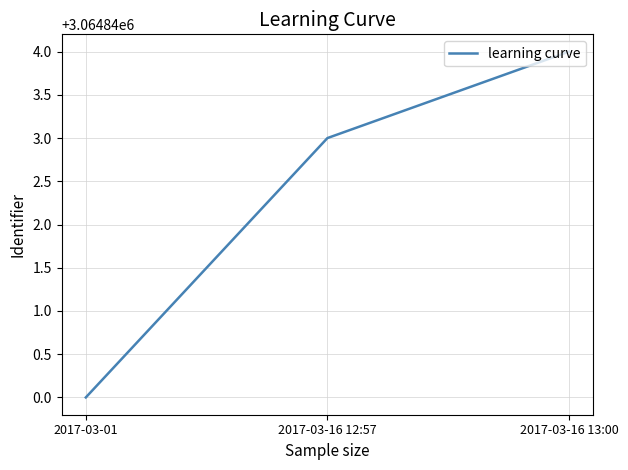

What is the maximum value shown in the chart?

3064844